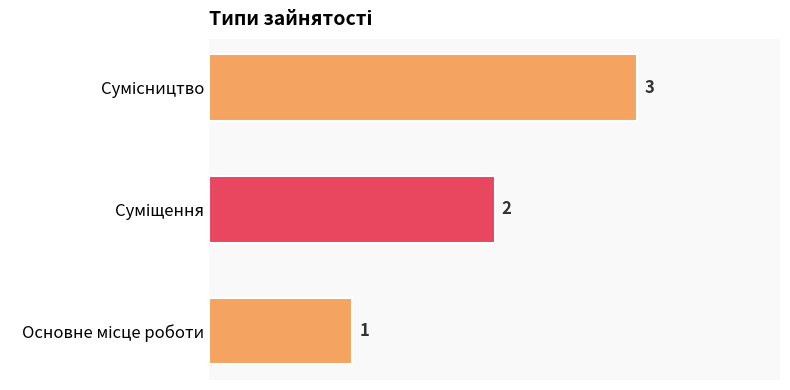

What is the greatest value displayed?

3